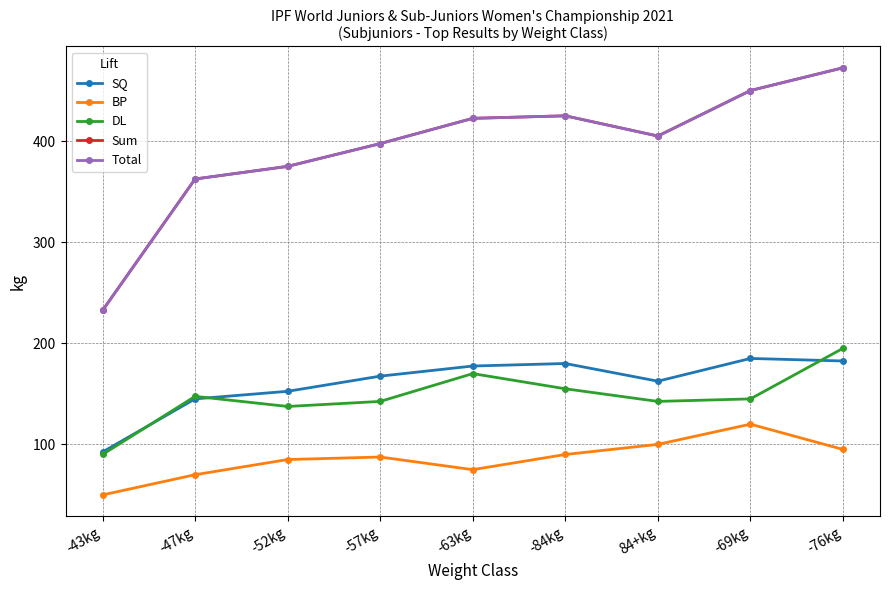

What is the lowest value of the DL series?

90.0